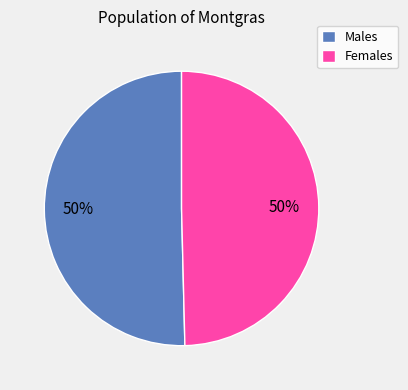

What is the ratio of the value at Males to the value at Females?

1.0